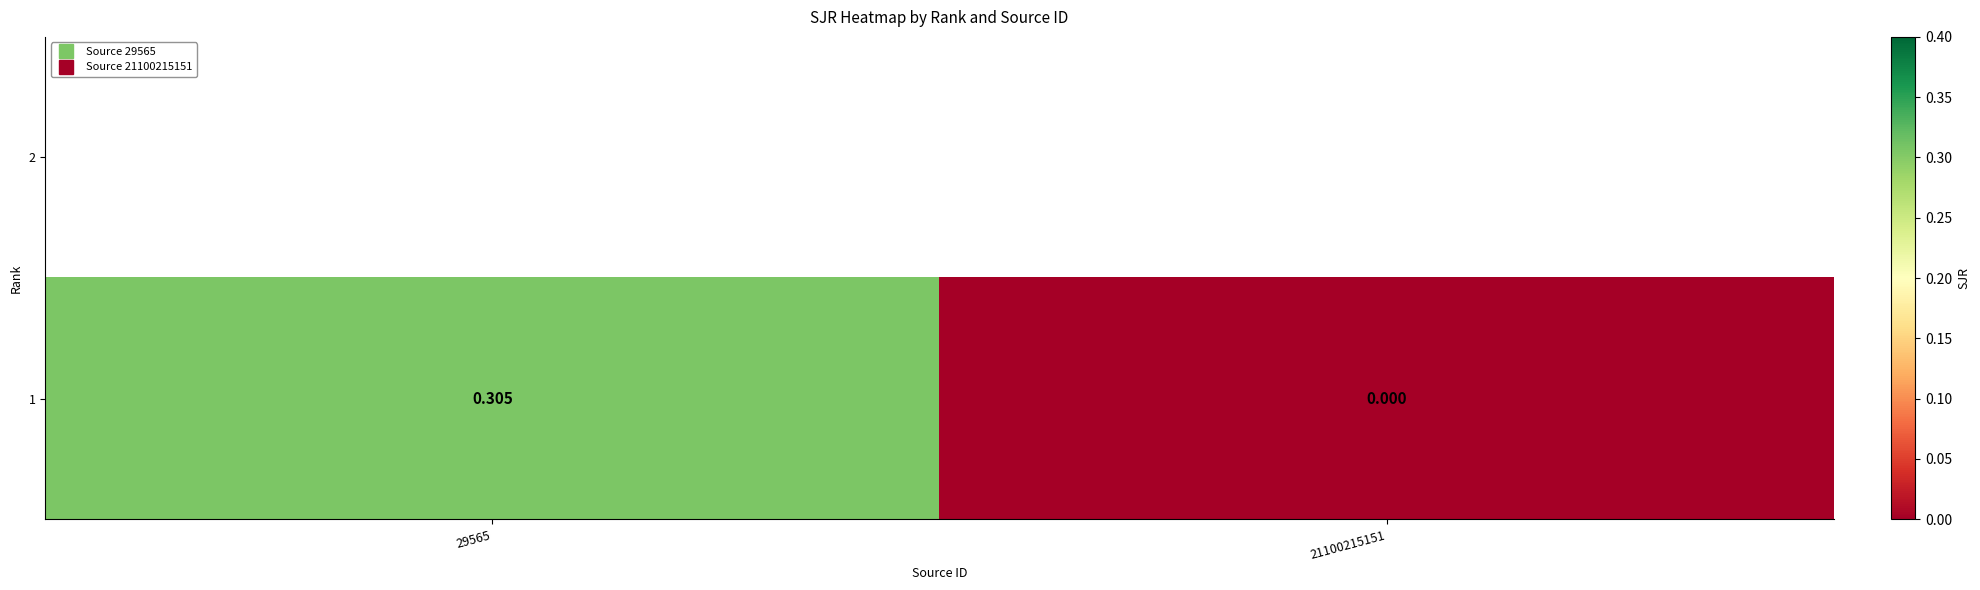

Reading left to right, extract all data points from this chart.

0.3	0.0